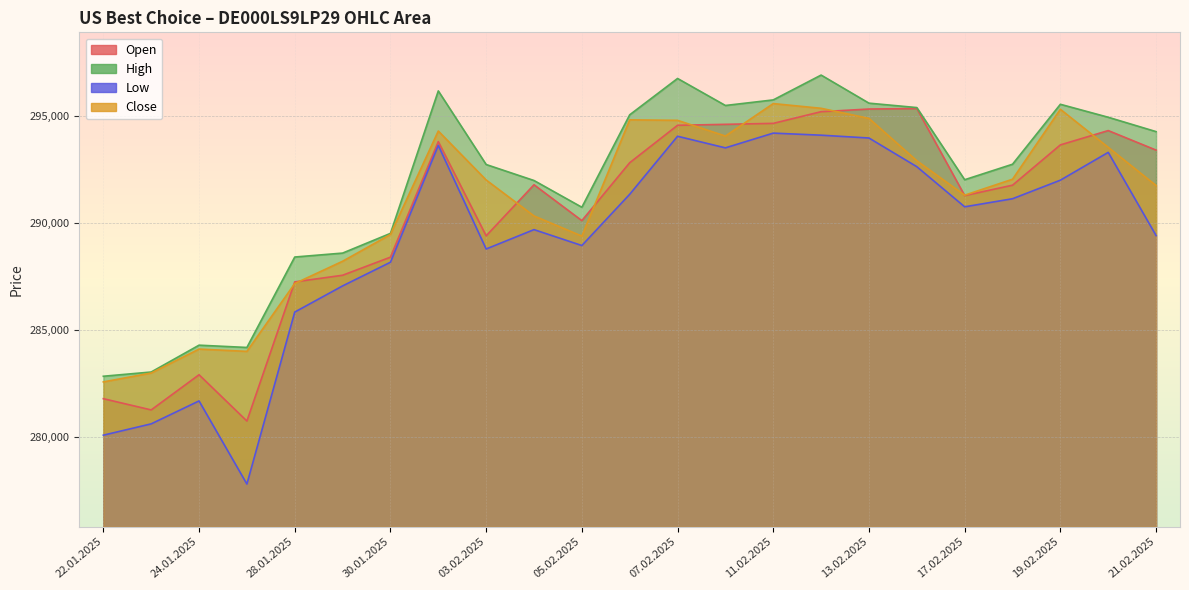

Is it true that Close equals 282985 at 23.01.2025?

True